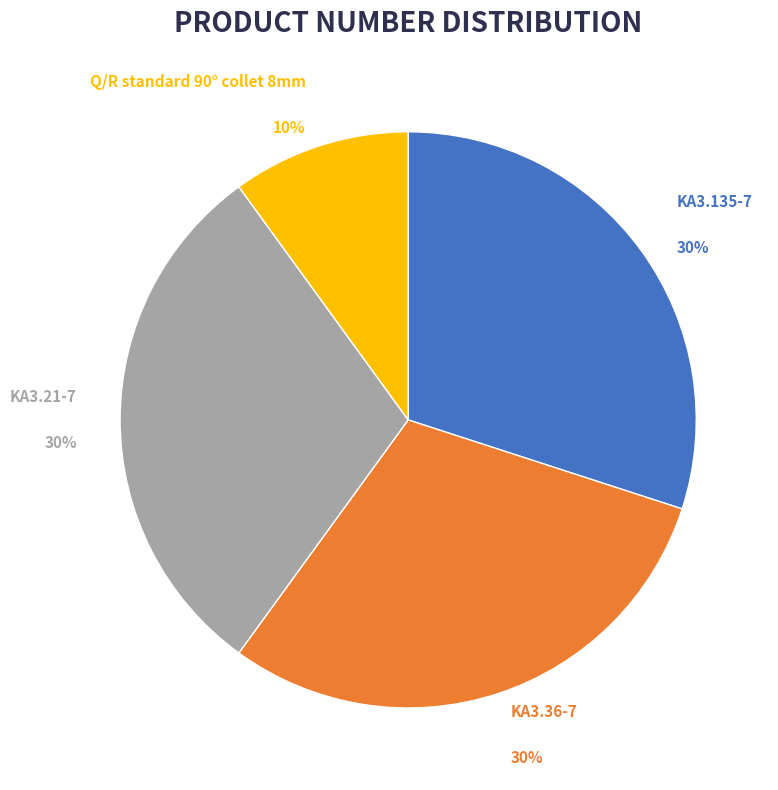

The KA3.36-7 slice represents 23% of the pie. True or false?

False